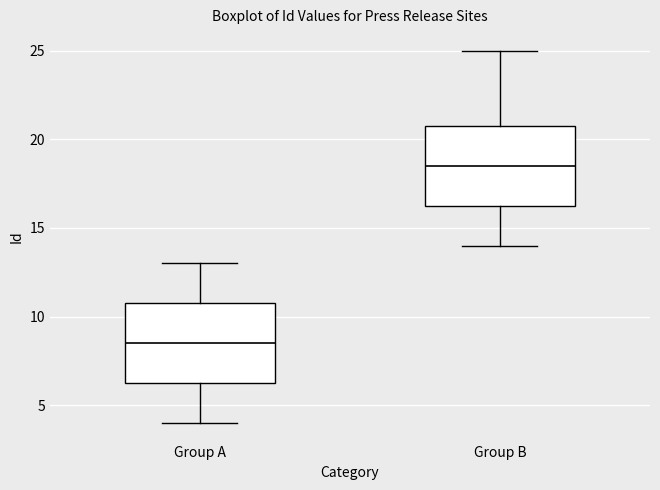

Reading left to right, read every box against the y-axis: the position of its median line, the range the box covers, and the ends of its whiskers. The values are not printed on the chart, so give them approximately, as read against the axis.

Group A: median 8.5, box 6.5 to 11.0, whiskers 4.0 to 13.0
Group B: median 18.5, box 16.5 to 21.0, whiskers 14.0 to 25.0